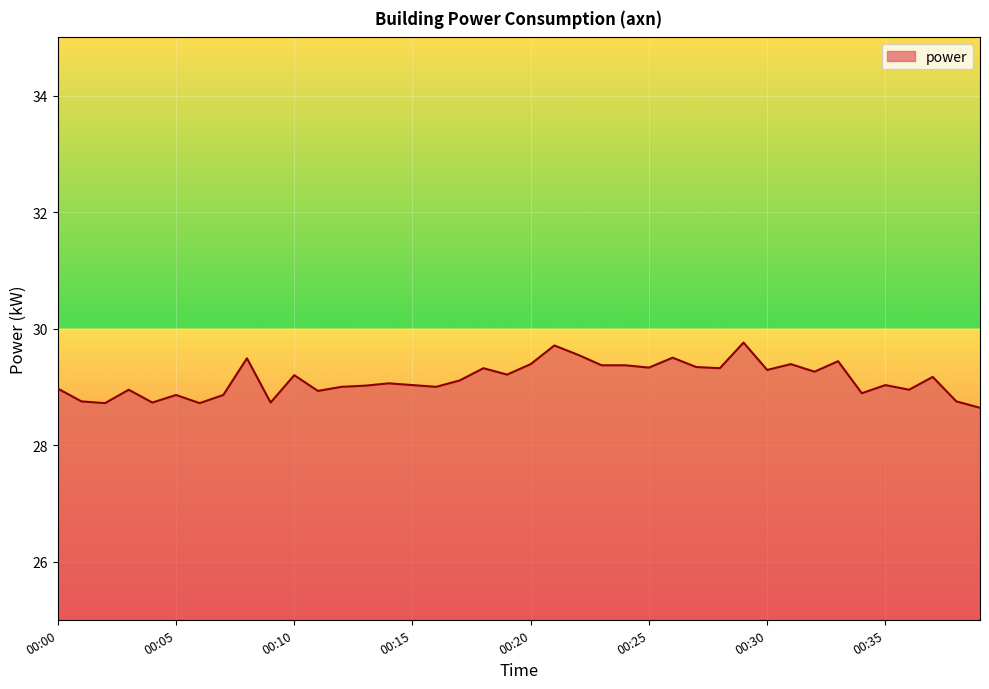

What is the maximum value shown in the chart?

29.8